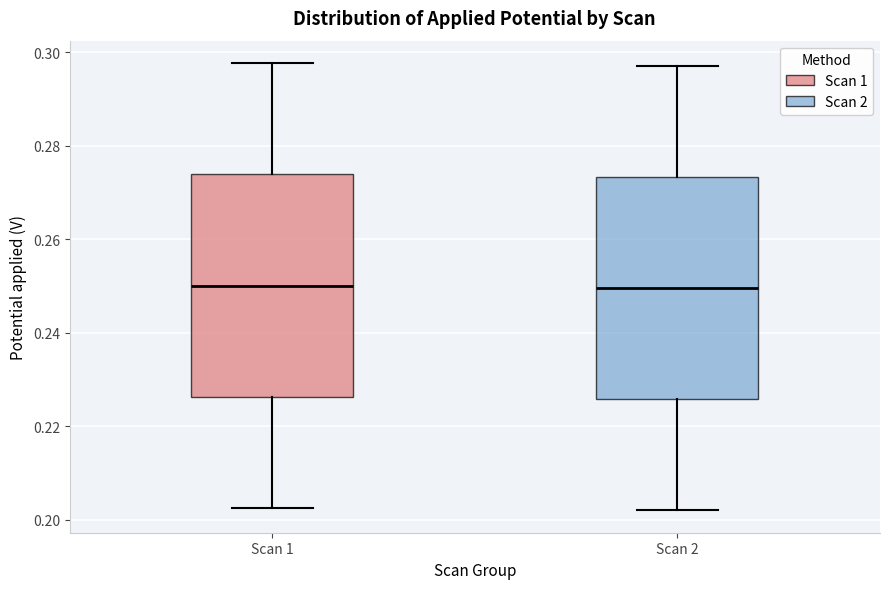

Where is the lower edge of the box for Scan 2 on the y-axis? The values are not printed on the chart, so give them approximately, as read against the axis.

0.226